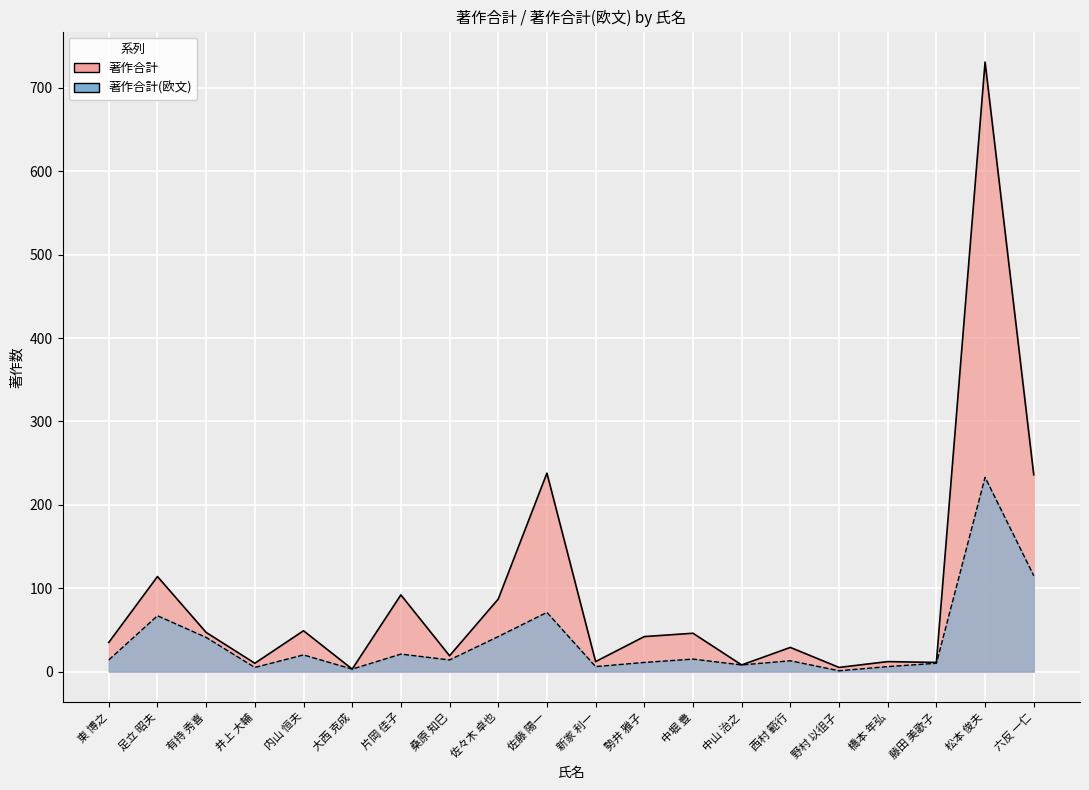

How many lines are shown in the chart?

2